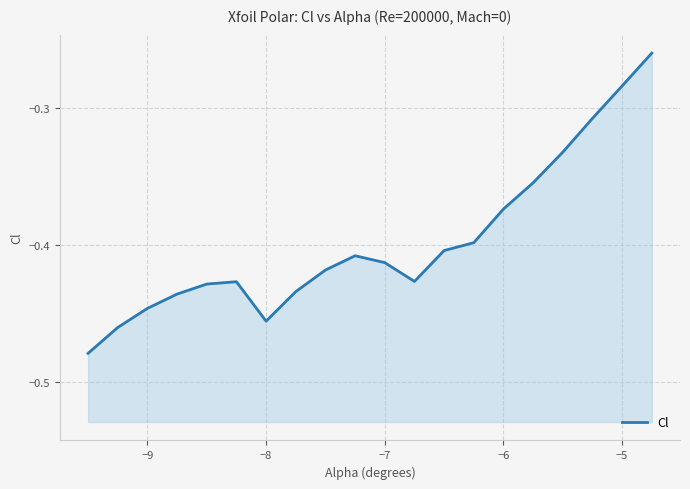

What is the difference between the second highest and second lowest values?

0.2